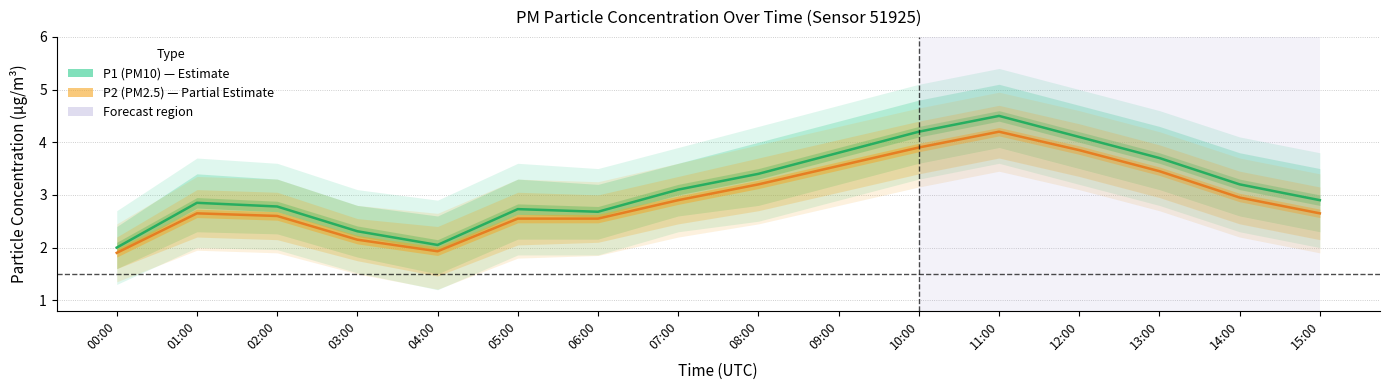

The value of P2_upper at 06:00 is 3.0. True or false?

True